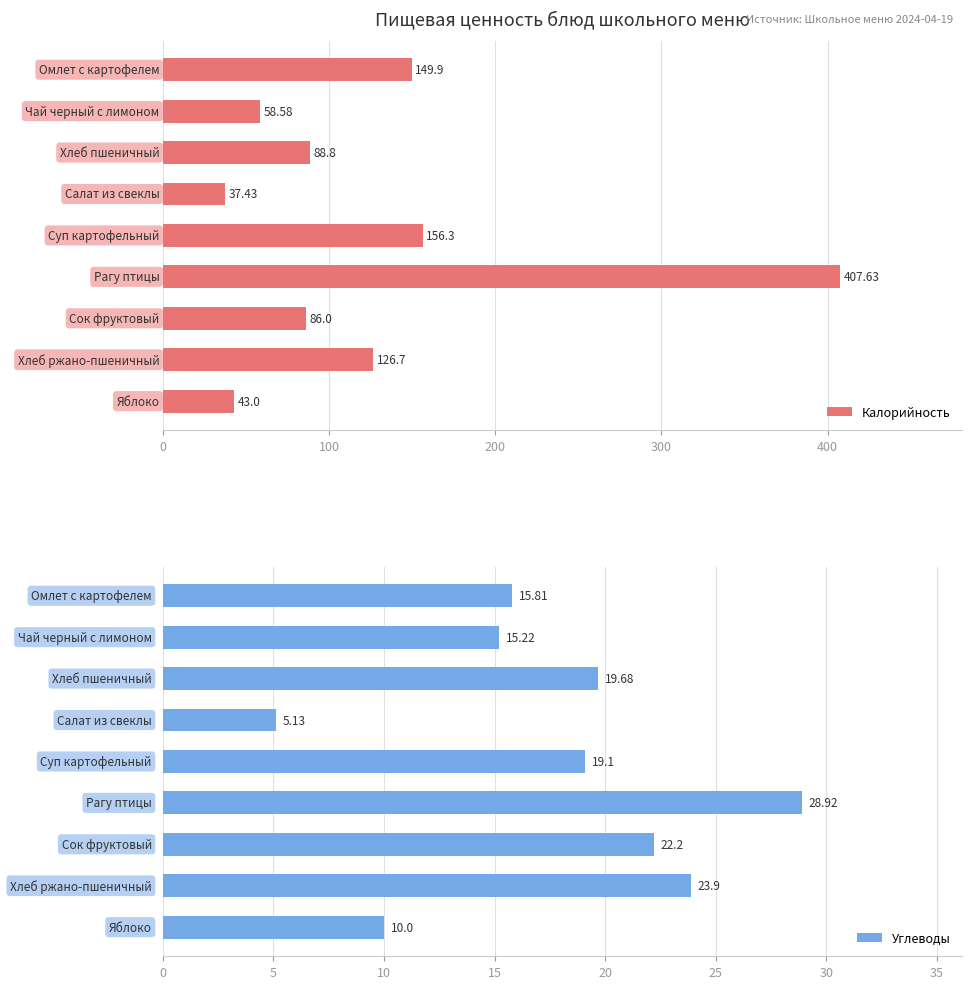

What is the sum of all Калорийность values?

1154.3